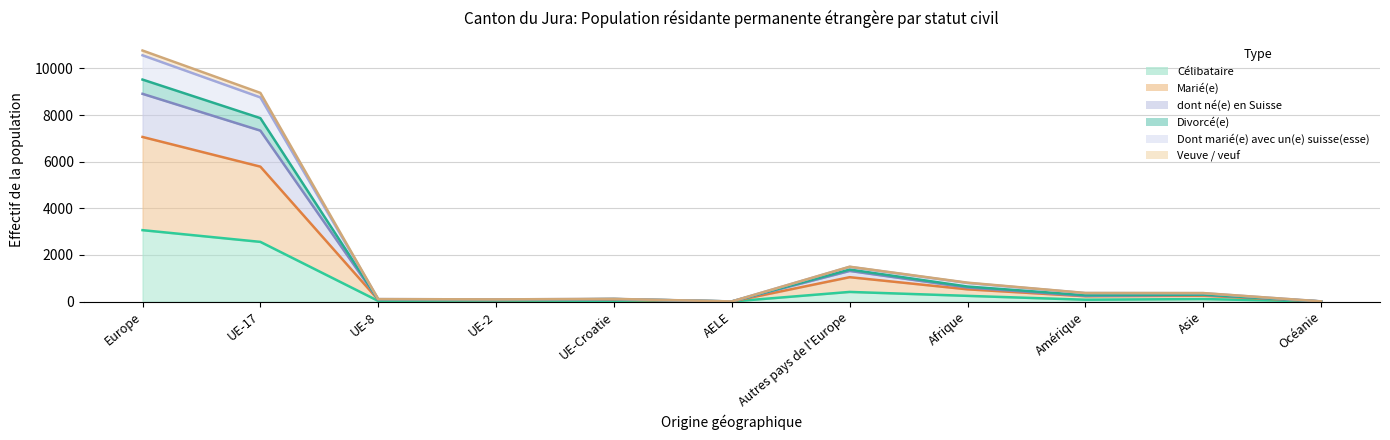

Is it true that Célibataire equals 6 at UE-2?

False